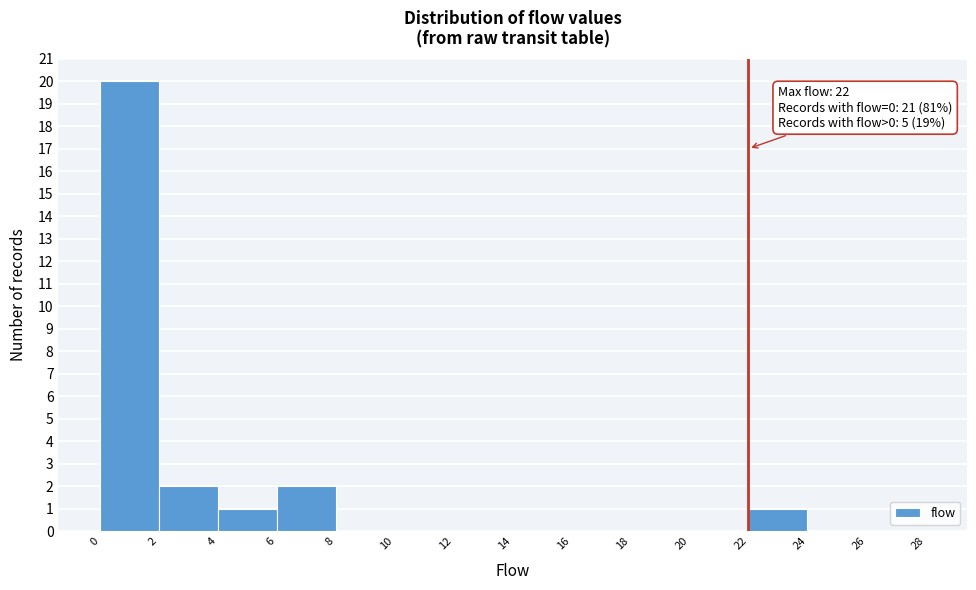

Which range on the x-axis has the tallest bar?

0 to 2